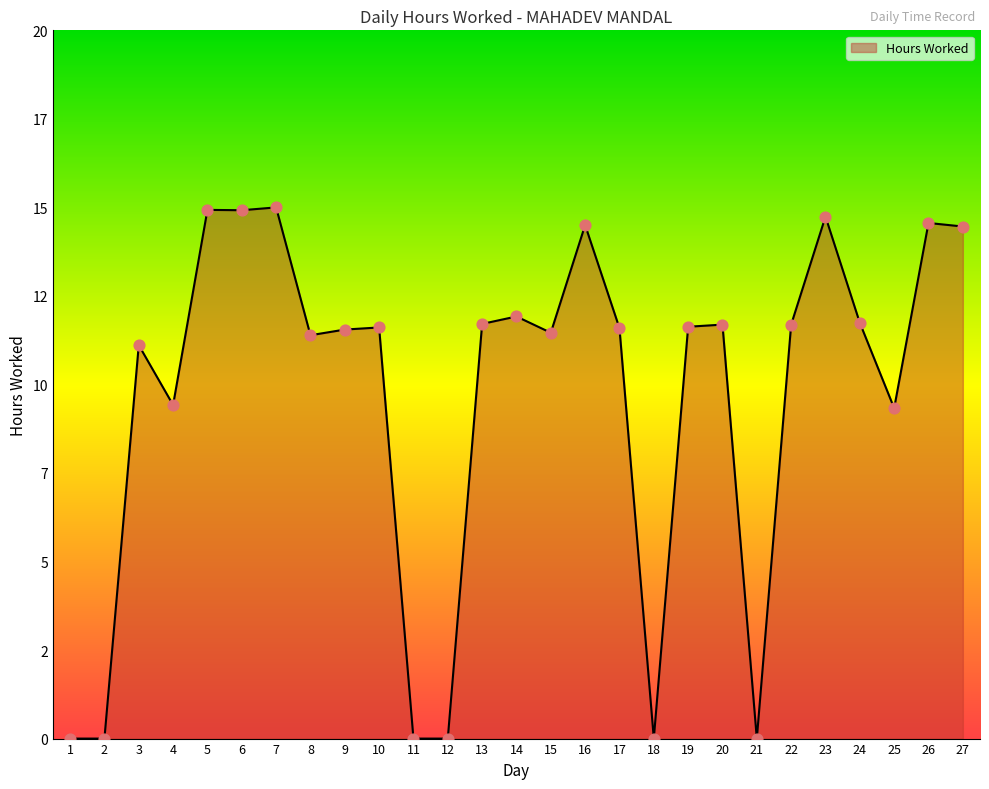

Between 26 and 8, which is larger?

26